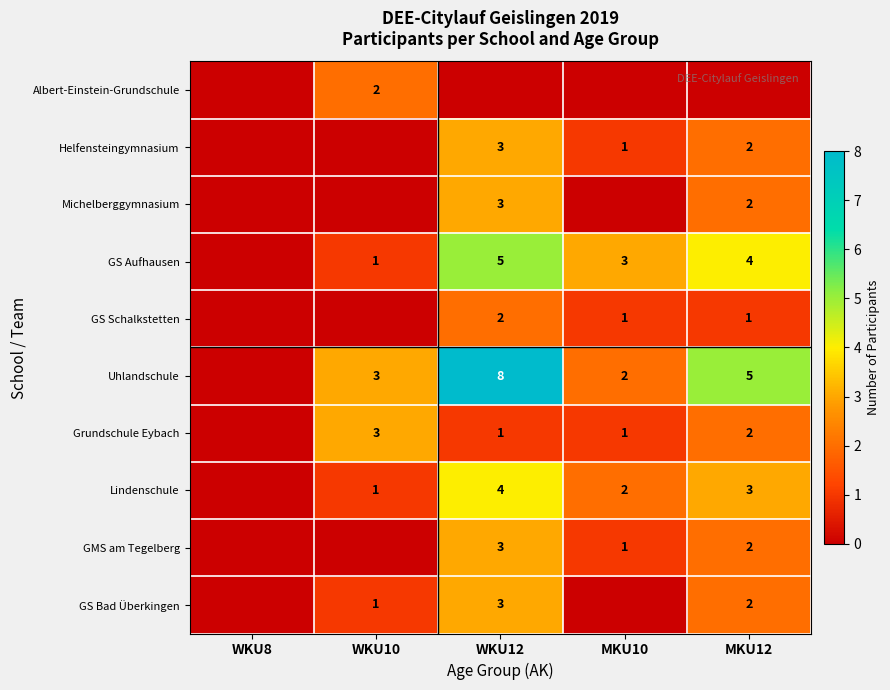

What is the sum of the Uhlandschule values at MKU12 and MKU10?

7